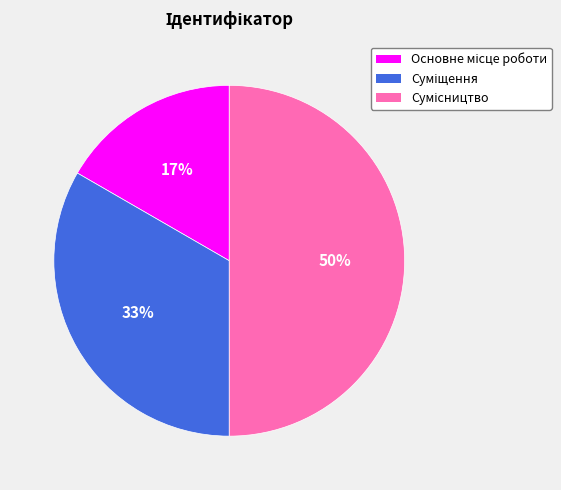

To the nearest percent, what is the difference between the largest and smallest slice percentages?

33%